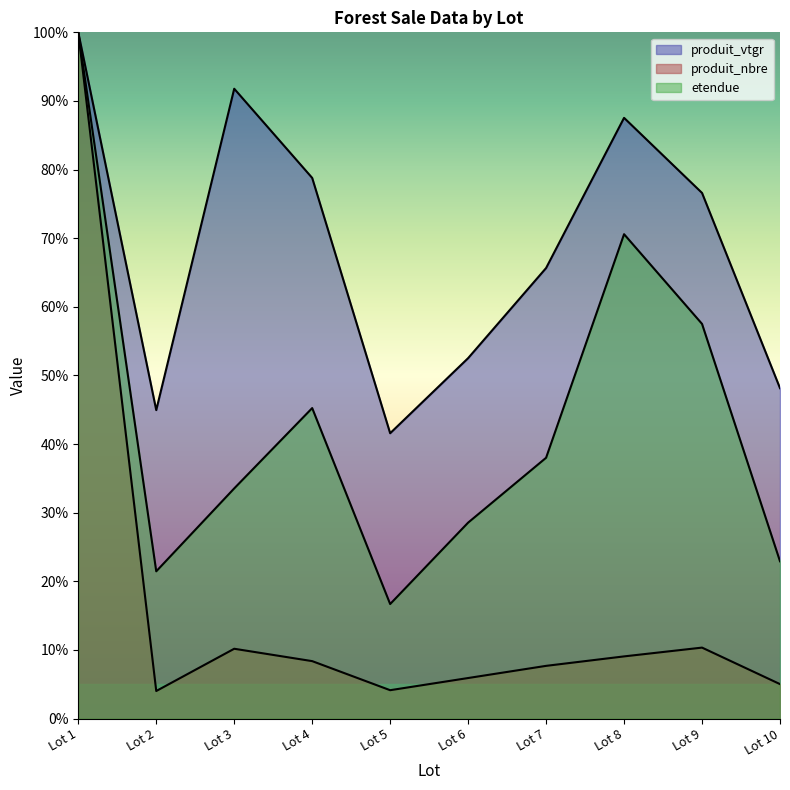

What is the smallest value displayed?

4.0